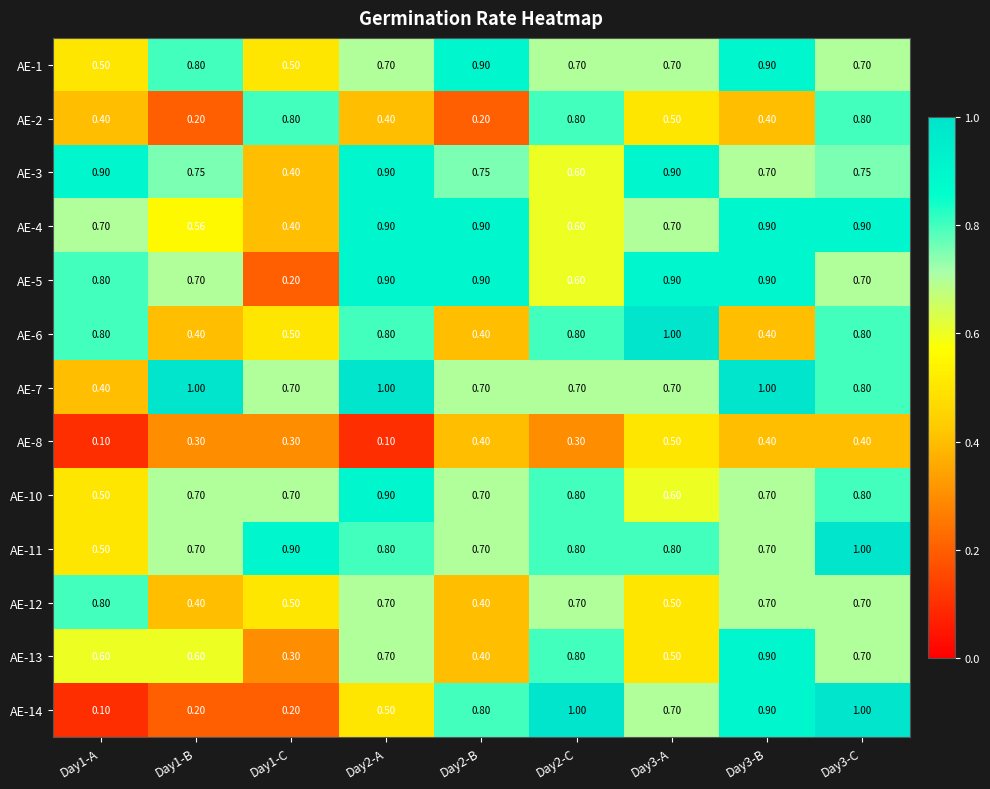

What is the greatest value displayed?

1.0